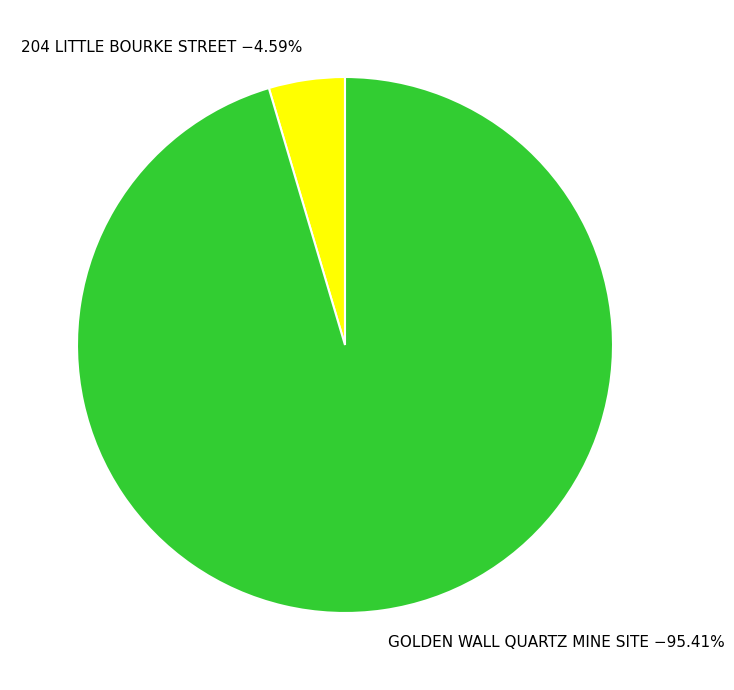

Combined, what portion of the pie is GOLDEN WALL QUARTZ MINE SITE and 204 LITTLE BOURKE STREET?

100.0%